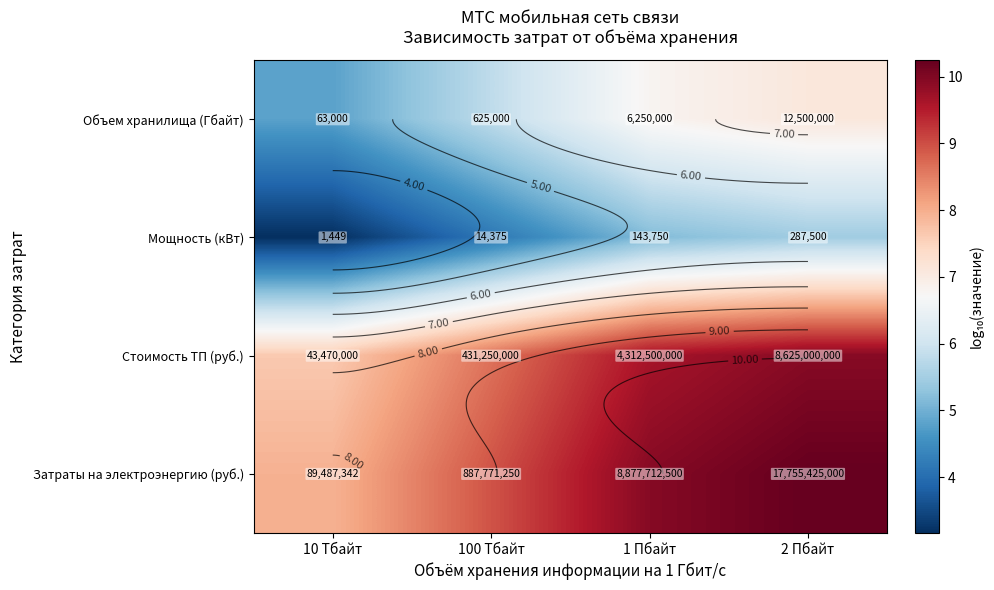

At which category is the sum across all series the highest?

2 Пбайт